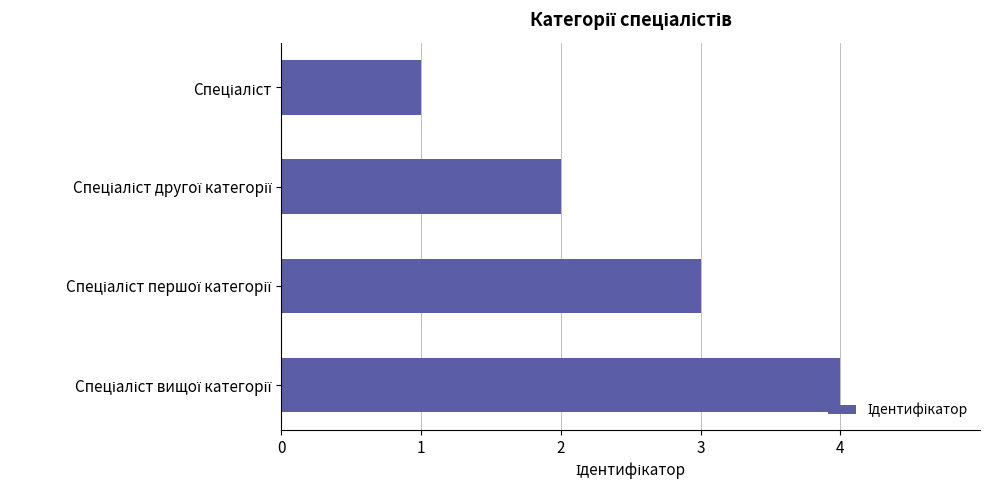

What is the maximum value shown in the chart?

4